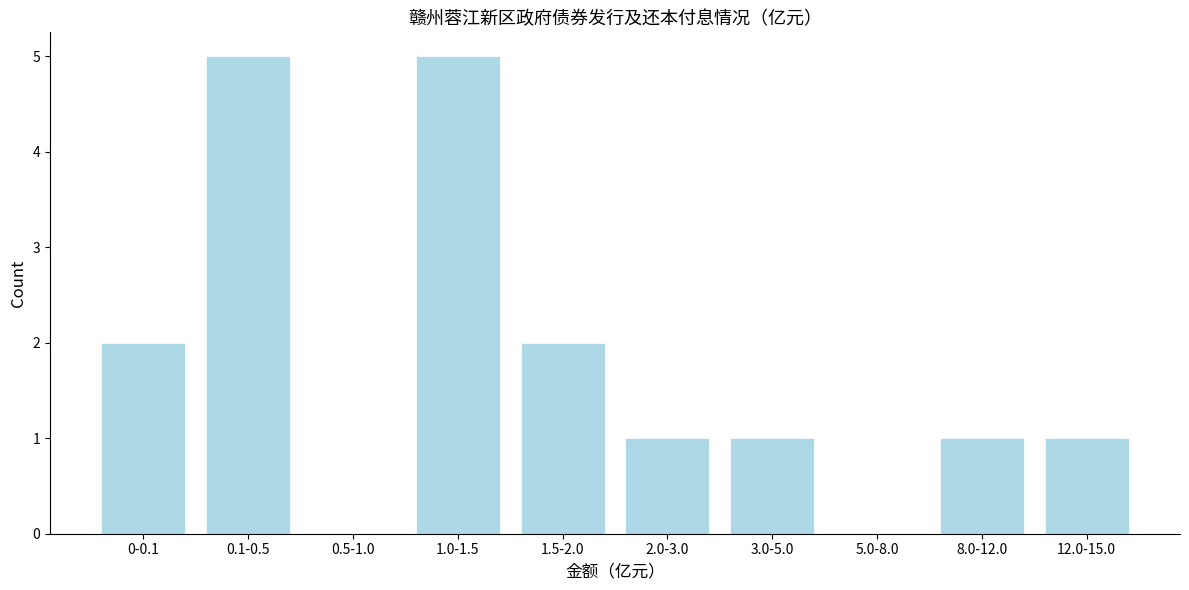

Reading left to right, extract all data points from this chart.

0-0.1=2	0.1-0.5=5	0.5-1.0=0	1.0-1.5=5	1.5-2.0=2	2.0-3.0=1	3.0-5.0=1	5.0-8.0=0	8.0-12.0=1	12.0-15.0=1